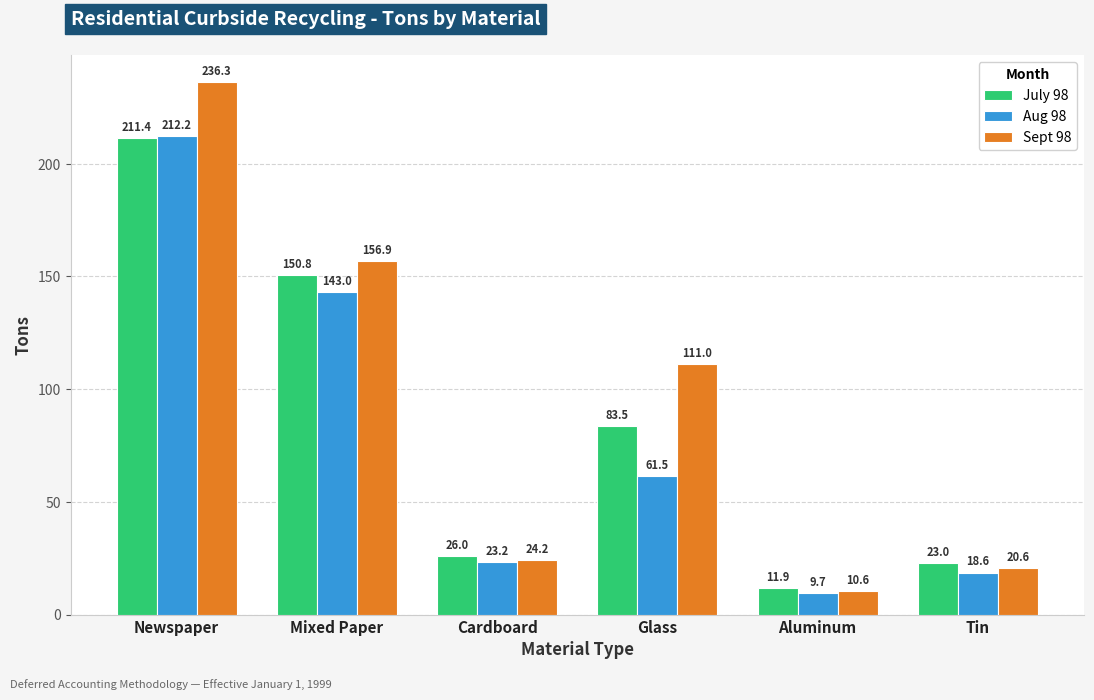

Is the value of Sept 98 at Glass greater than the value of Aug 98 at Cardboard?

Yes